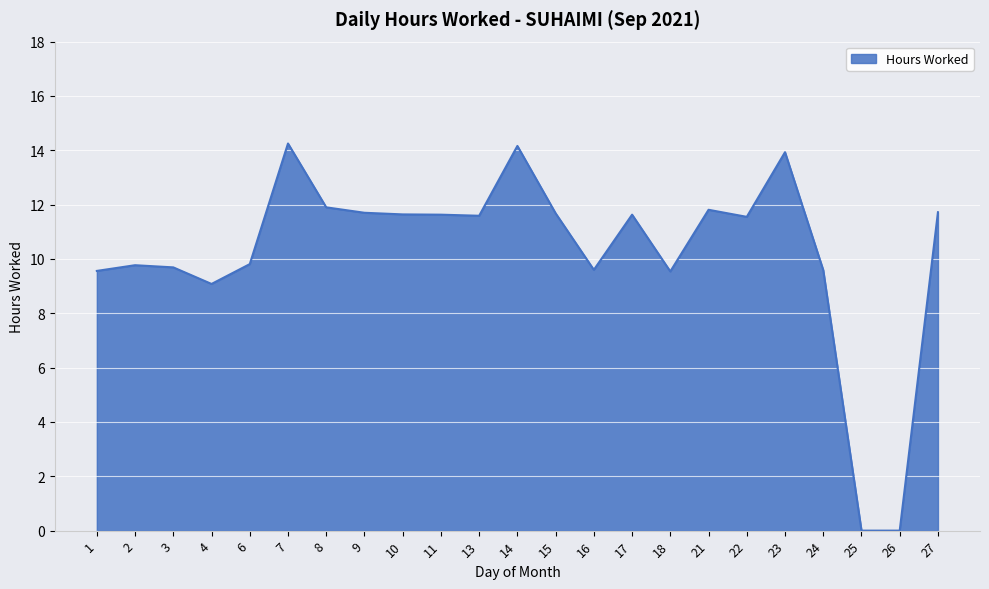

Is it true that the value at 3 is 5.5?

False